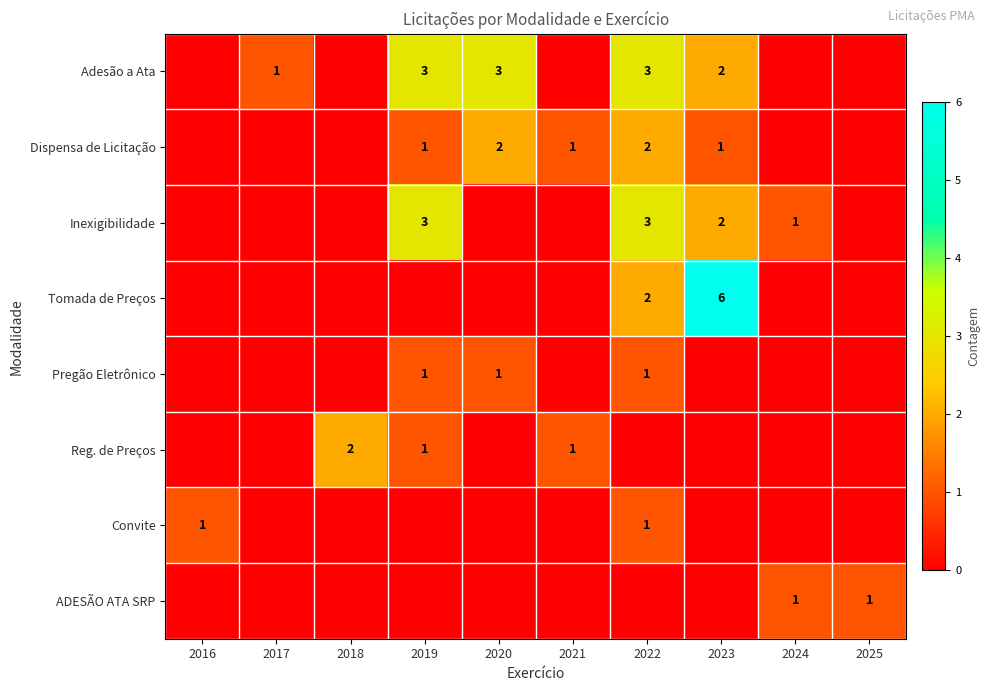

True or false: Inexigibilidade has a value of 1 at 2024.

True